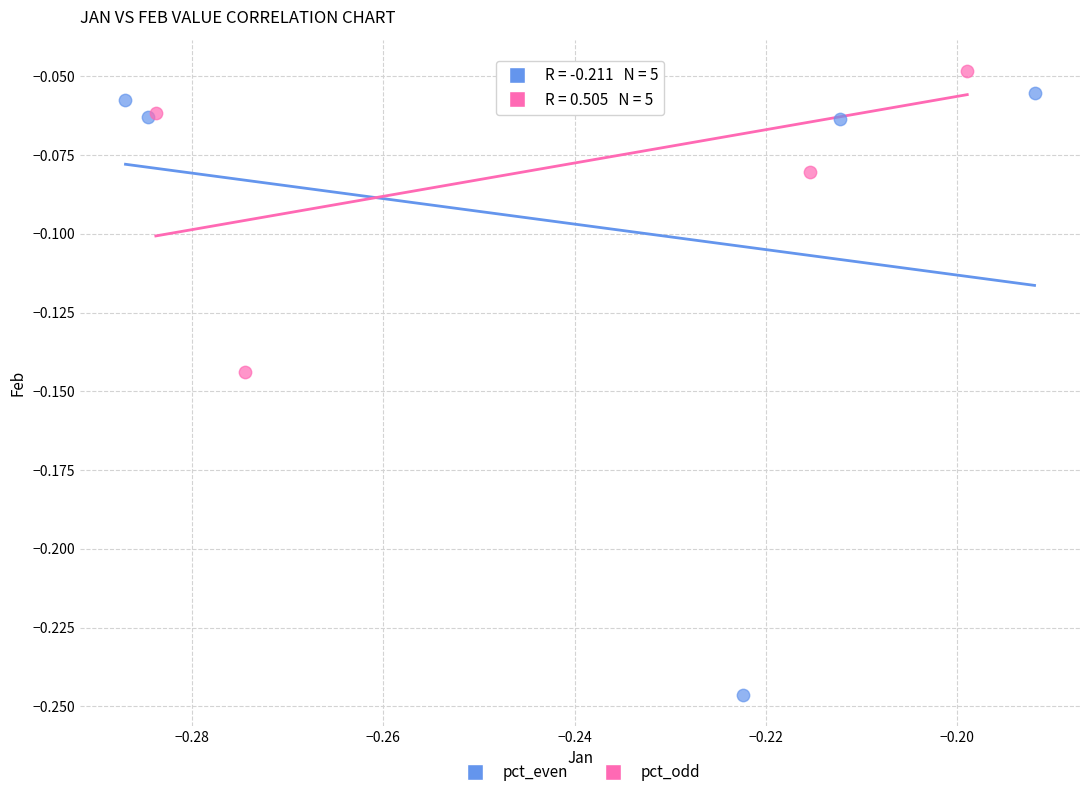

Which series has the largest Y range (max minus min)?

pct_even